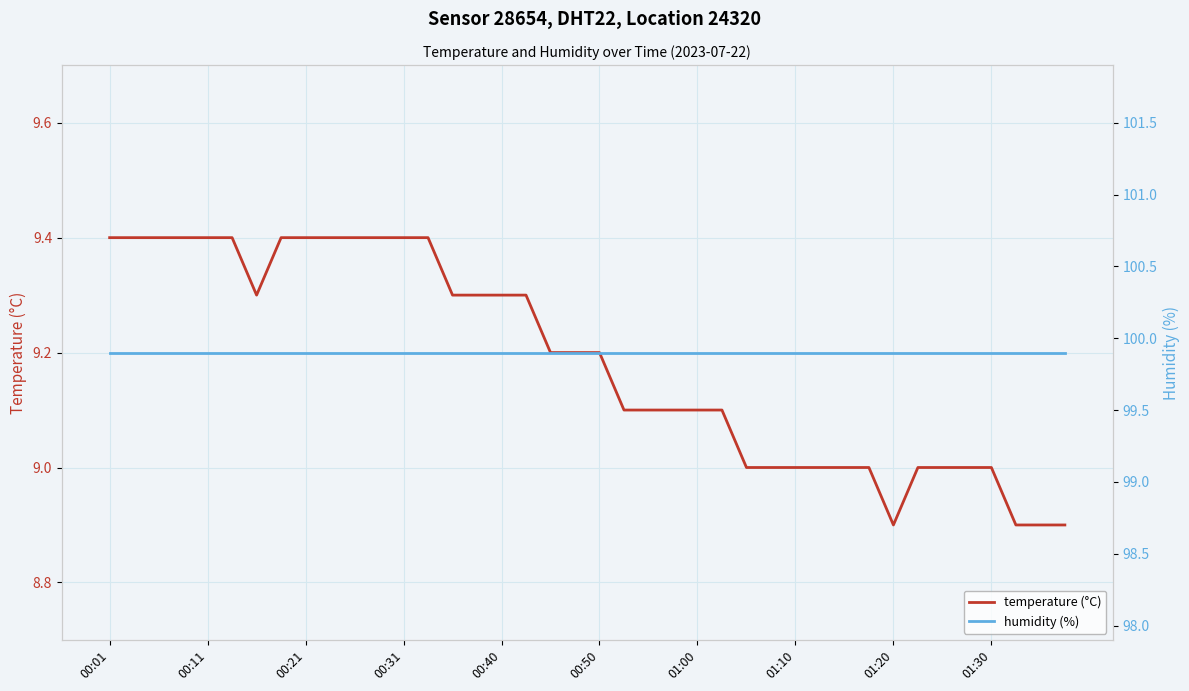

What is the minimum value shown in the chart?

8.9